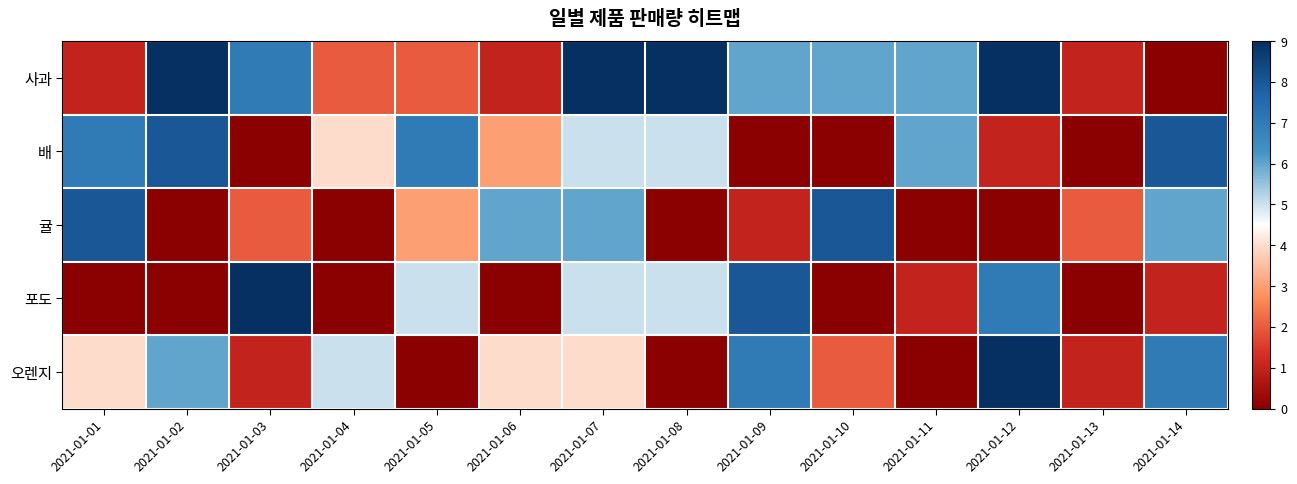

Between 2021-01-03 and 2021-01-10, which series saw the biggest shift?

포도